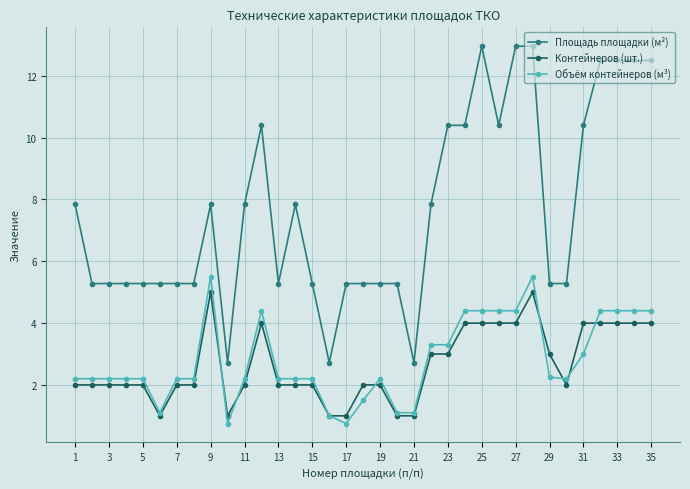

Which series has the largest total across all categories?

Площадь площадки (м²)